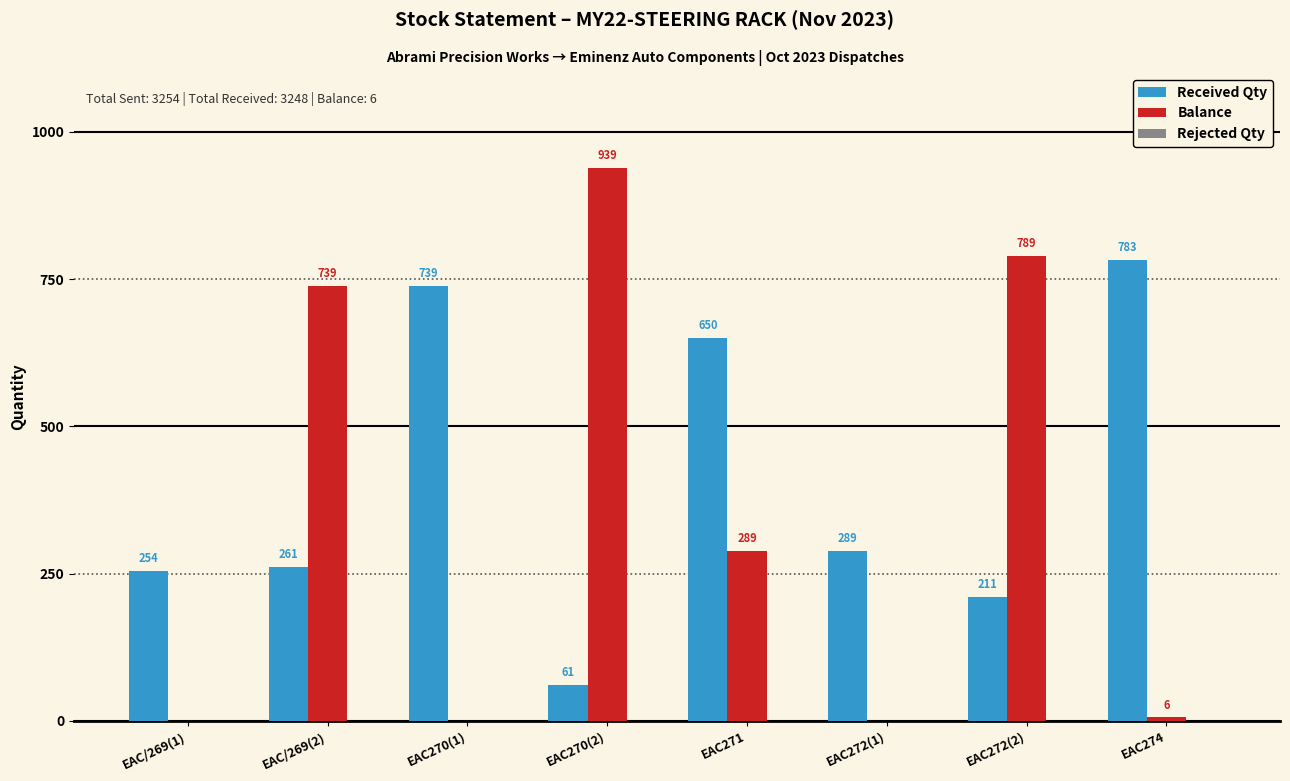

How many data points does each series have?

8